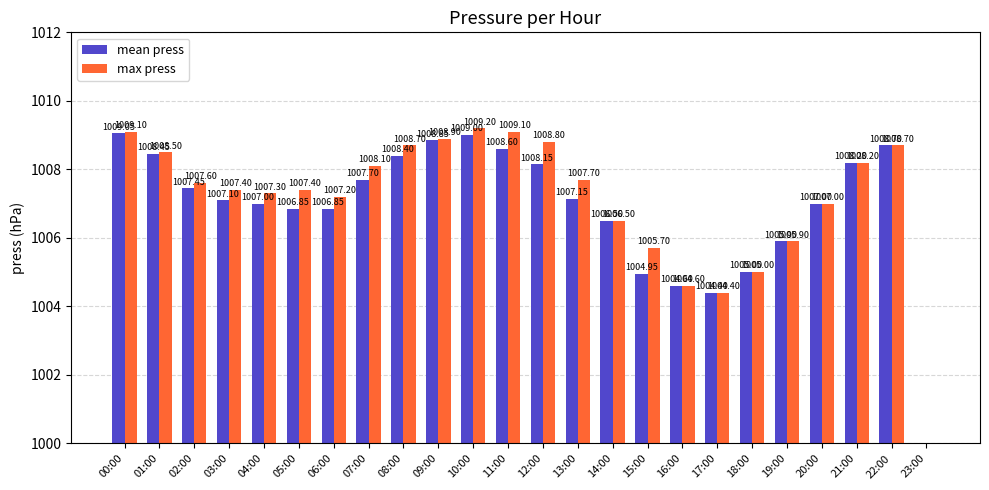

What position from the left is 01:00?

2